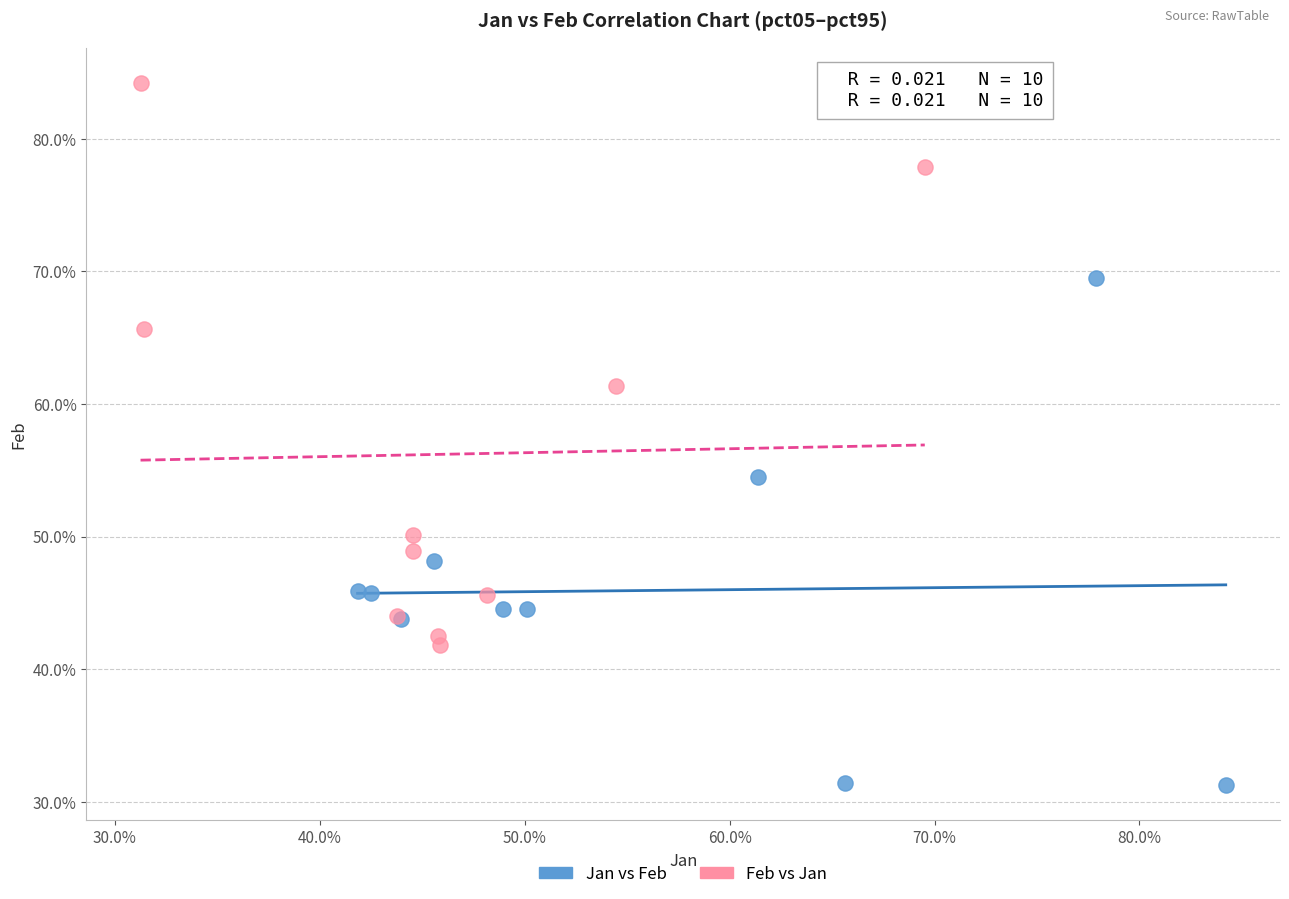

Which series contains the highest Y value?

Feb vs Jan